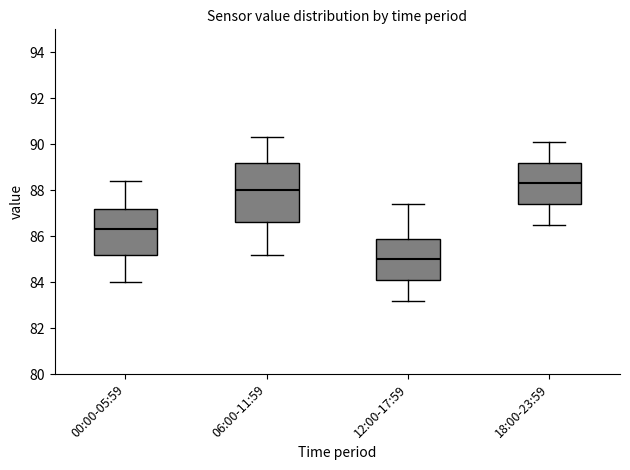

Which box's median line is the lowest?

12:00-17:59